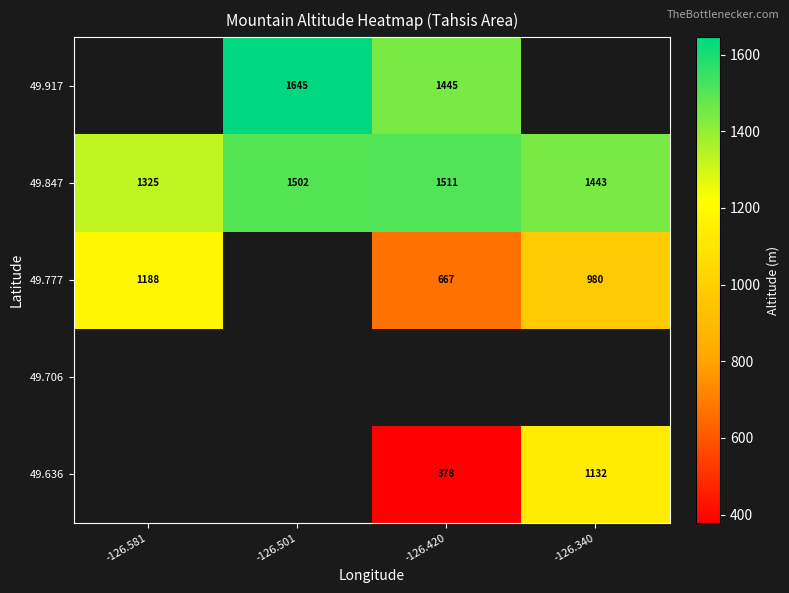

The value of 49.847 at -126.501 is 1502. True or false?

True